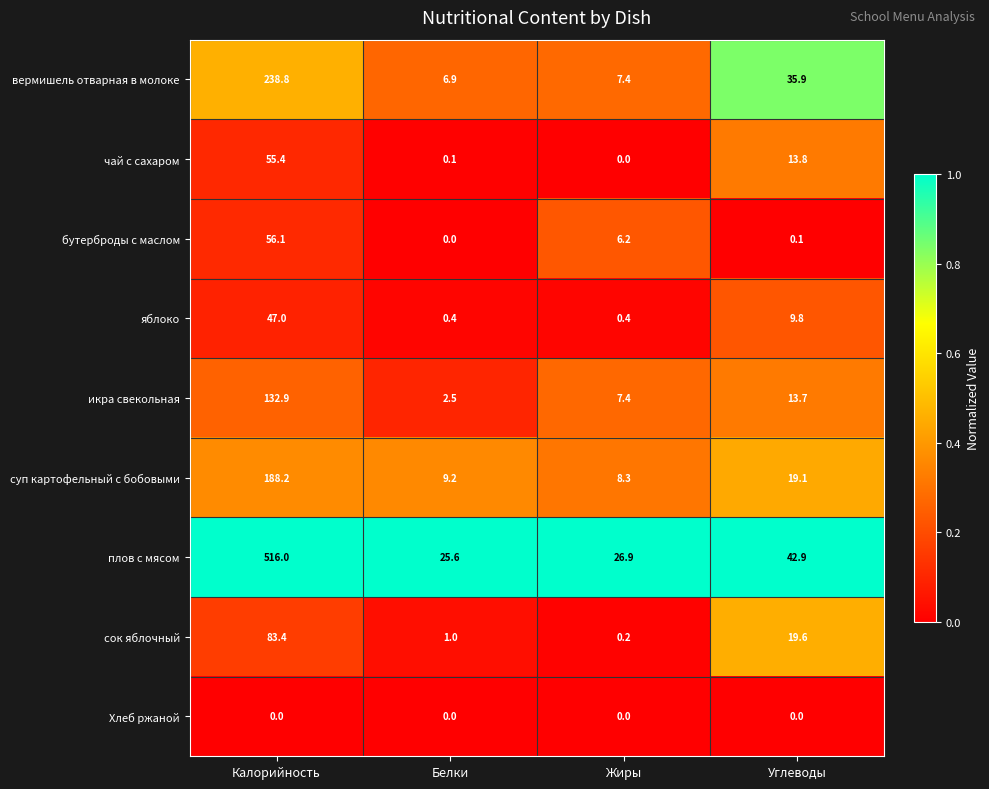

List the labels in order of суп картофельный с бобовыми value, largest first.

Калорийность, Углеводы, Белки, Жиры